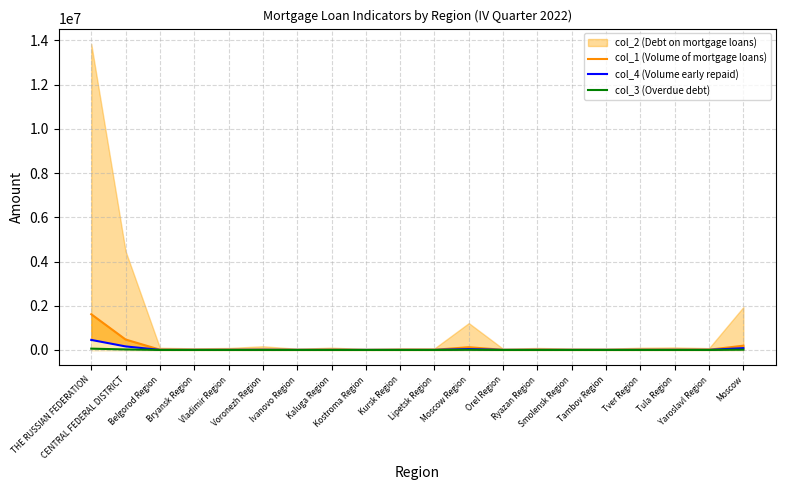

What value does the col_3 (Overdue debt) series have at Lipetsk Region, to the nearest 100?

200